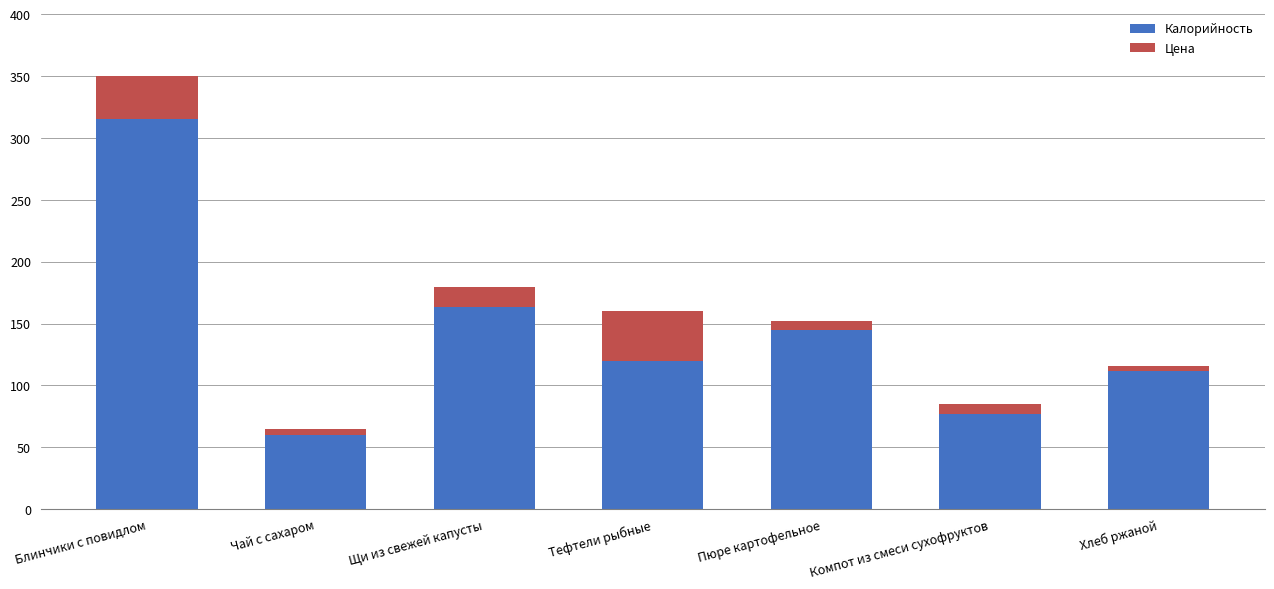

Where does the Калорийность series first go above 120?

Блинчики с повидлом